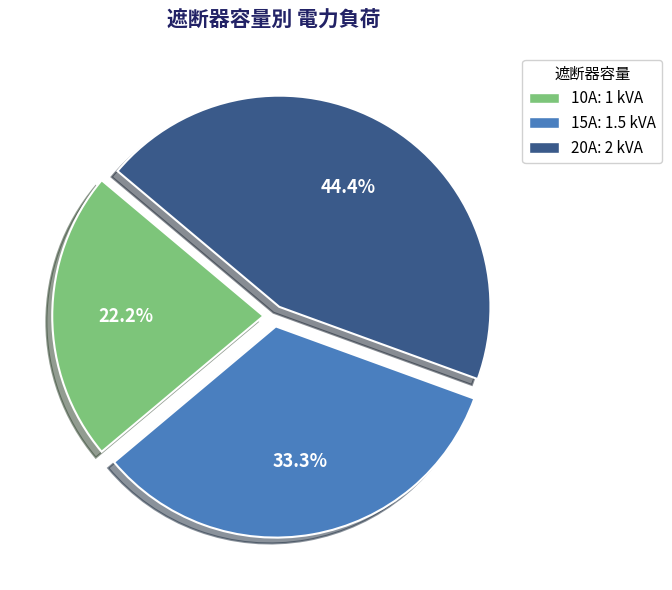

Does any single category account for the majority?

No